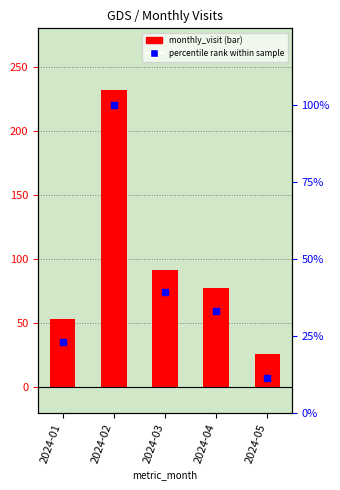

What is the total value across all series at 2024-02?

332.0